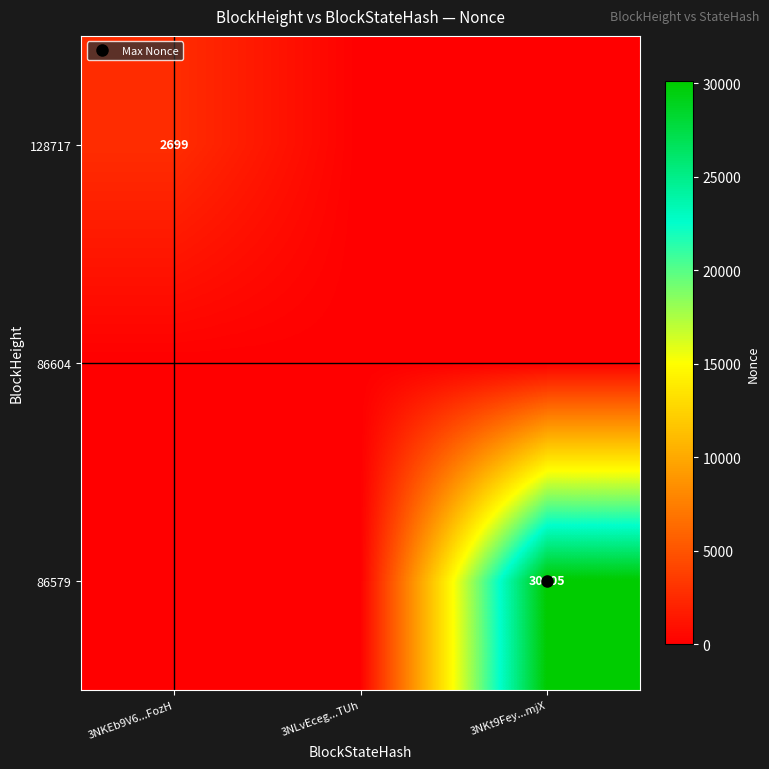

Between 3NKEb9V6...FozH and 3NKt9Fey...mjX, which series saw the biggest shift?

86579